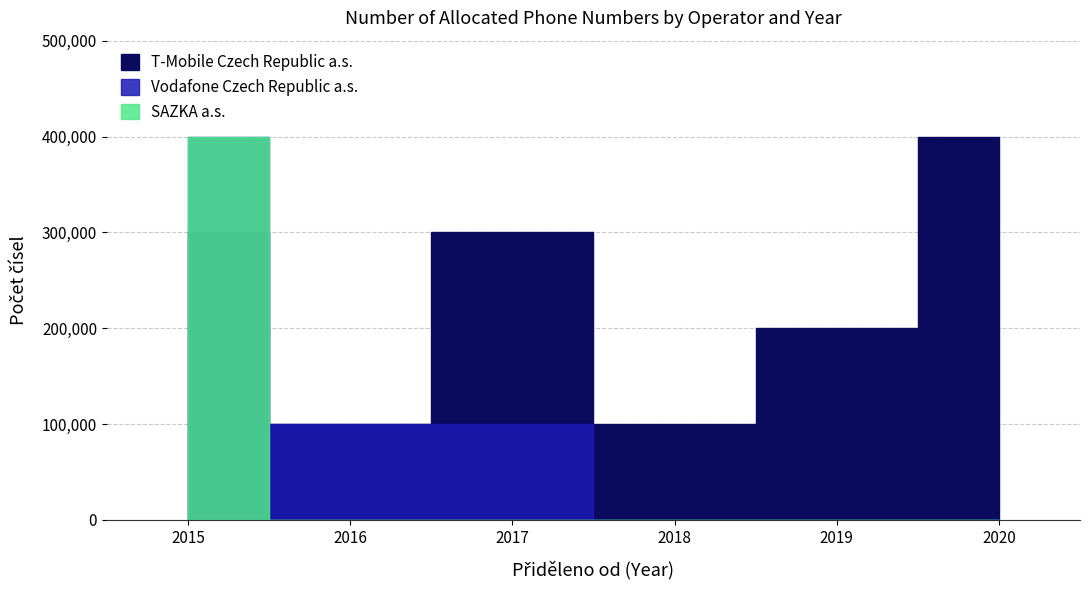

Is this an area chart (filled region under the line)?

No